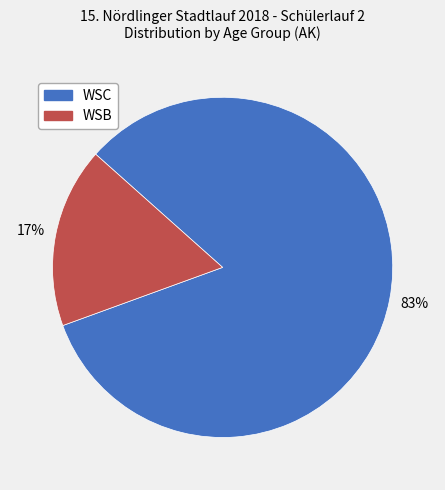

What is the smallest slice in the pie chart?

WSB